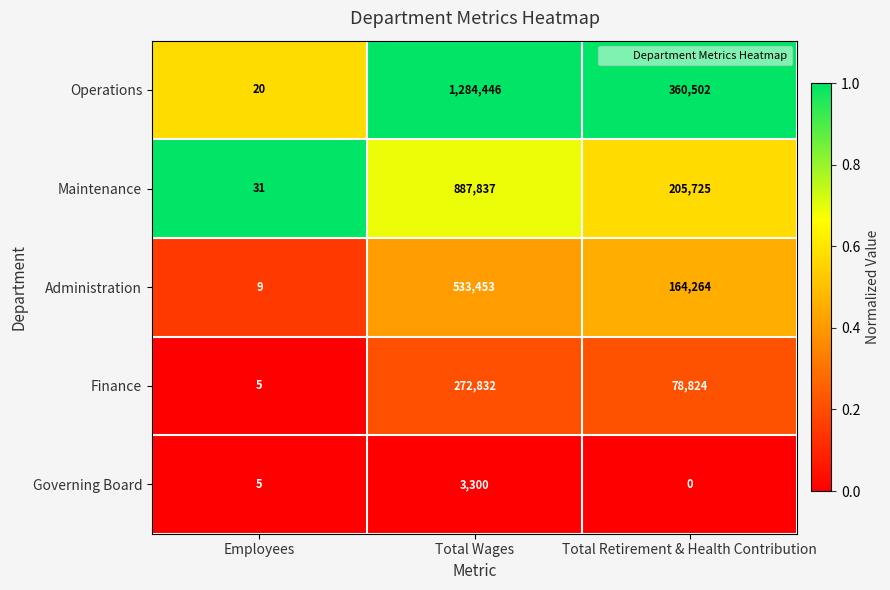

What is the highest value of the Finance series?

272832